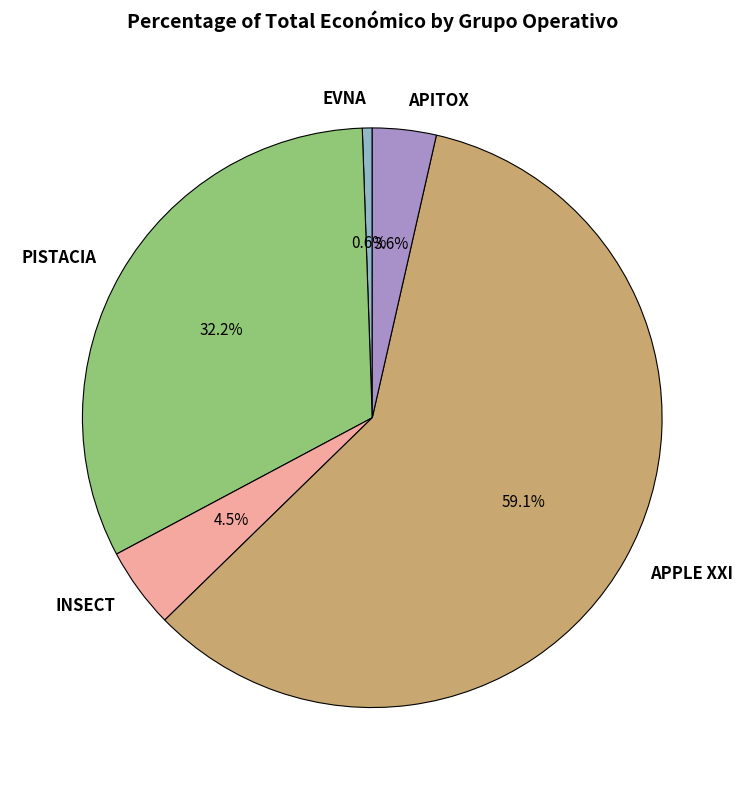

Is PISTACIA the majority of the pie?

No